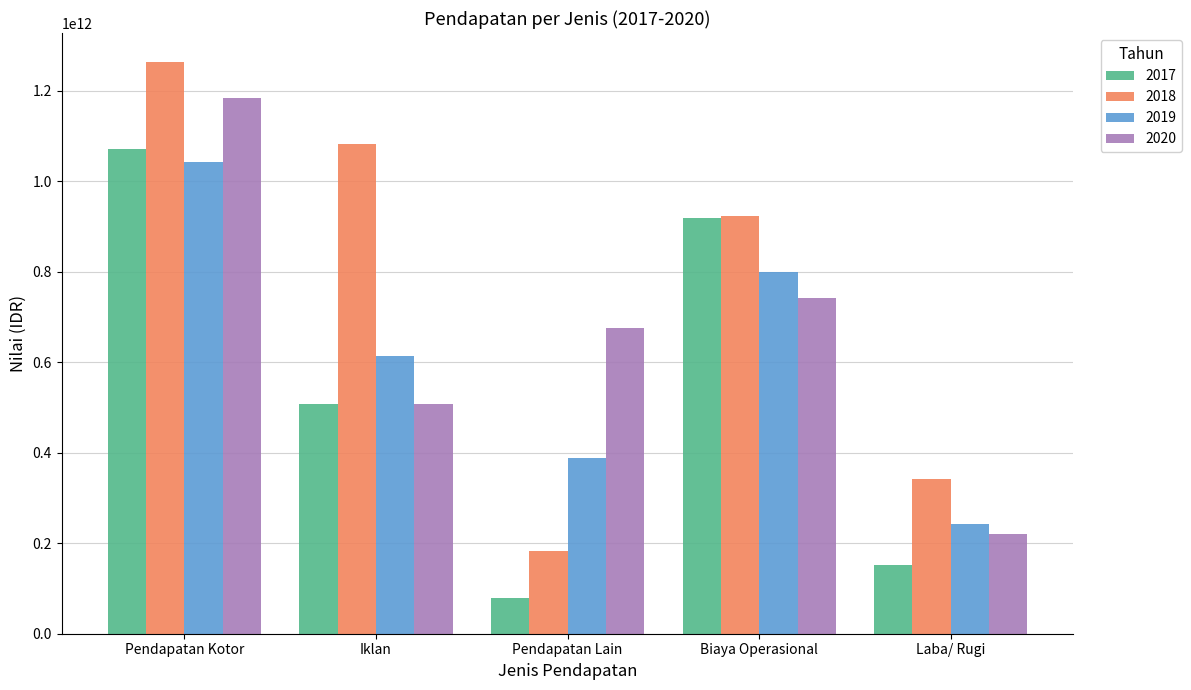

What is the difference between the 2020 values at Iklan and Pendapatan Kotor?

675291205788.0